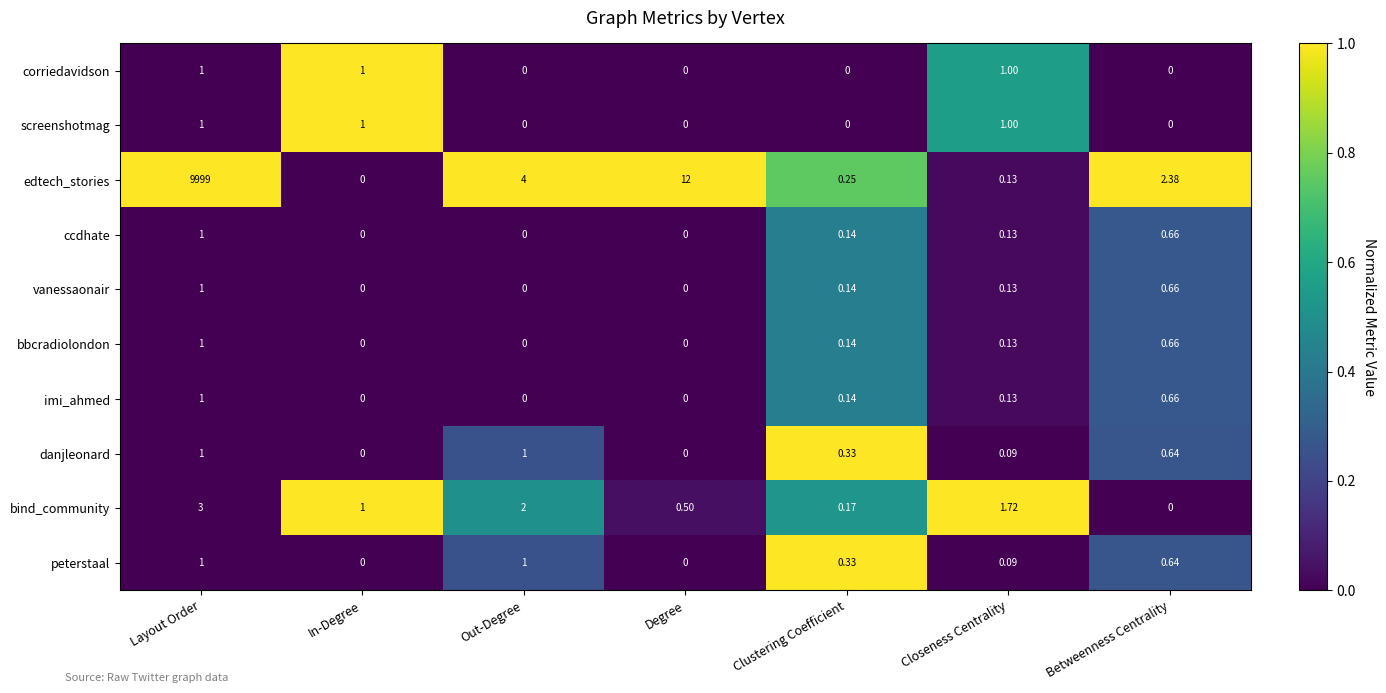

Which label corresponds to the largest value in the chart?

Layout Order